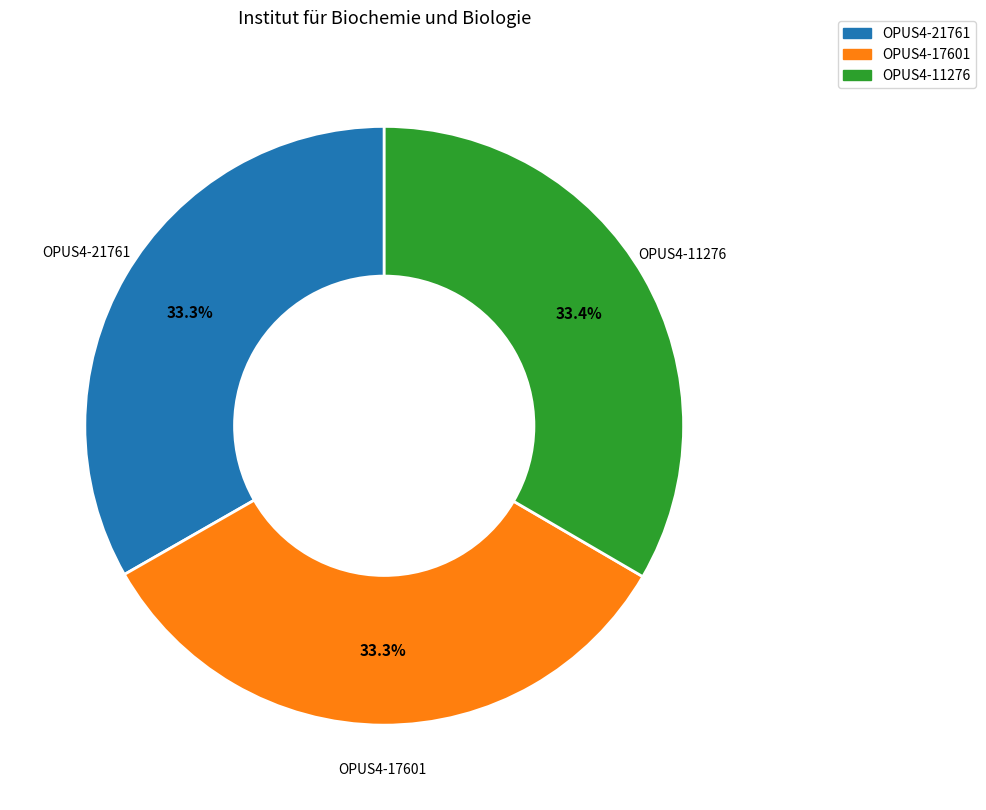

True or false: OPUS4-11276 accounts for 33% of the total.

True